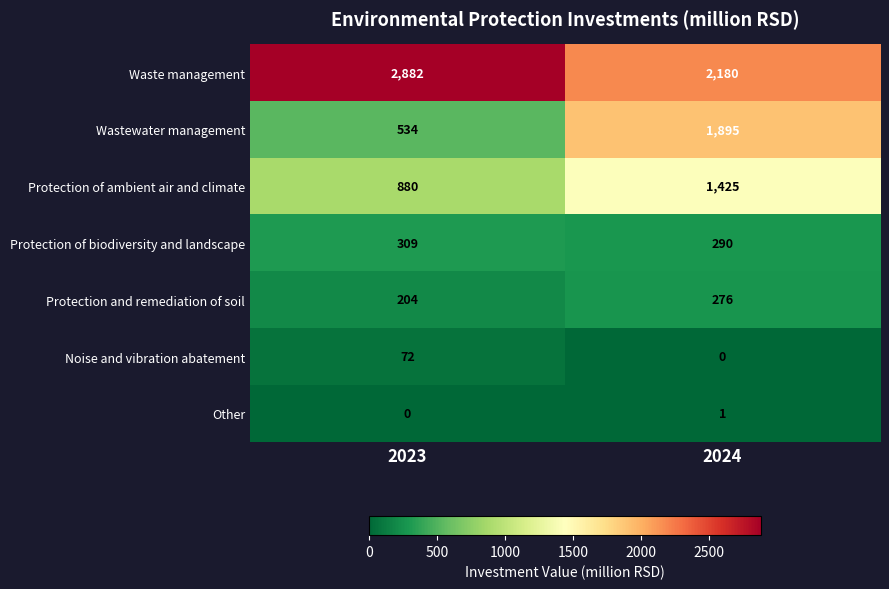

List the series in order of their peak value, highest first.

Waste management, Wastewater management, Protection of ambient air and climate, Protection of biodiversity and landscape, Protection and remediation of soil, Noise and vibration abatement, Other